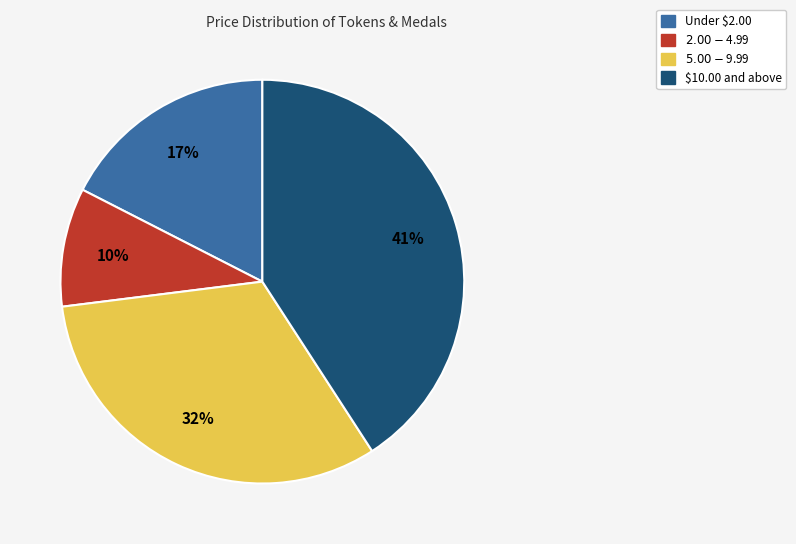

Is there any slice that represents more than half of the pie?

No